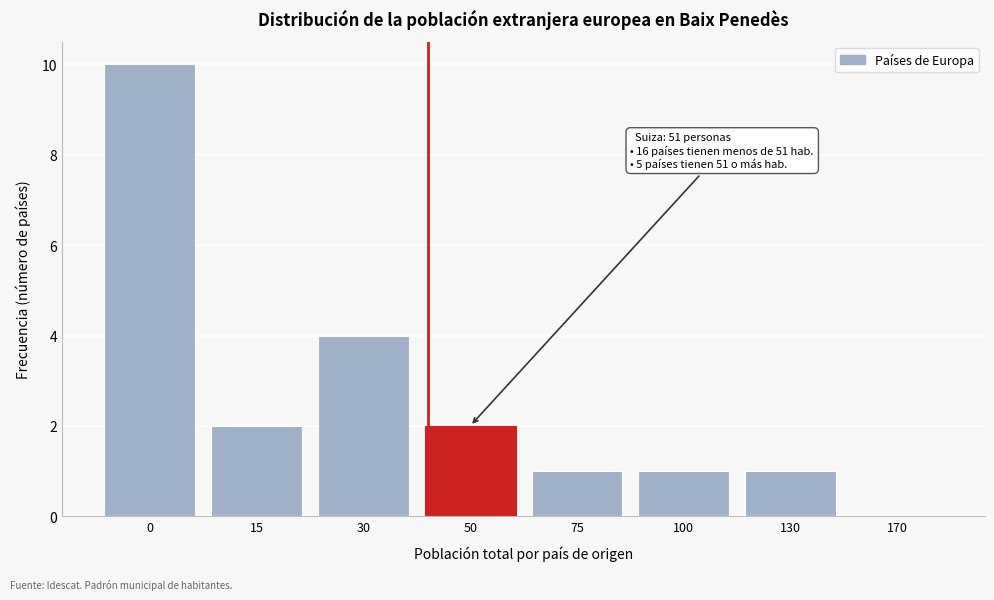

Reading left to right, transcribe all the data shown in this chart.

0=10	15=2	30=4	50=2	75=1	100=1	130=1	170=0